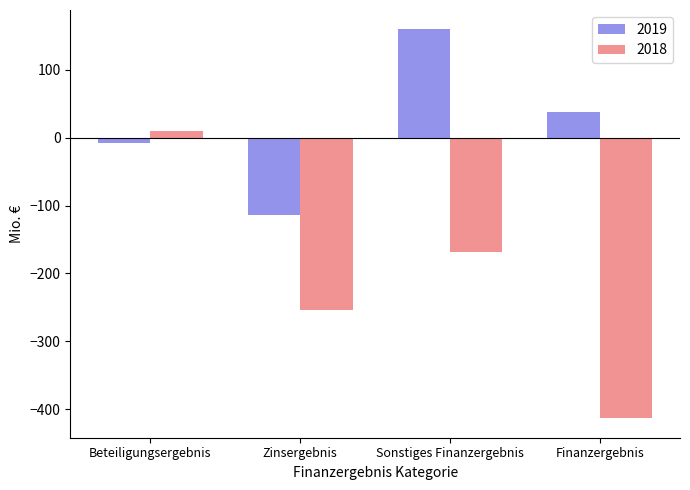

How many bars are there in each group?

2